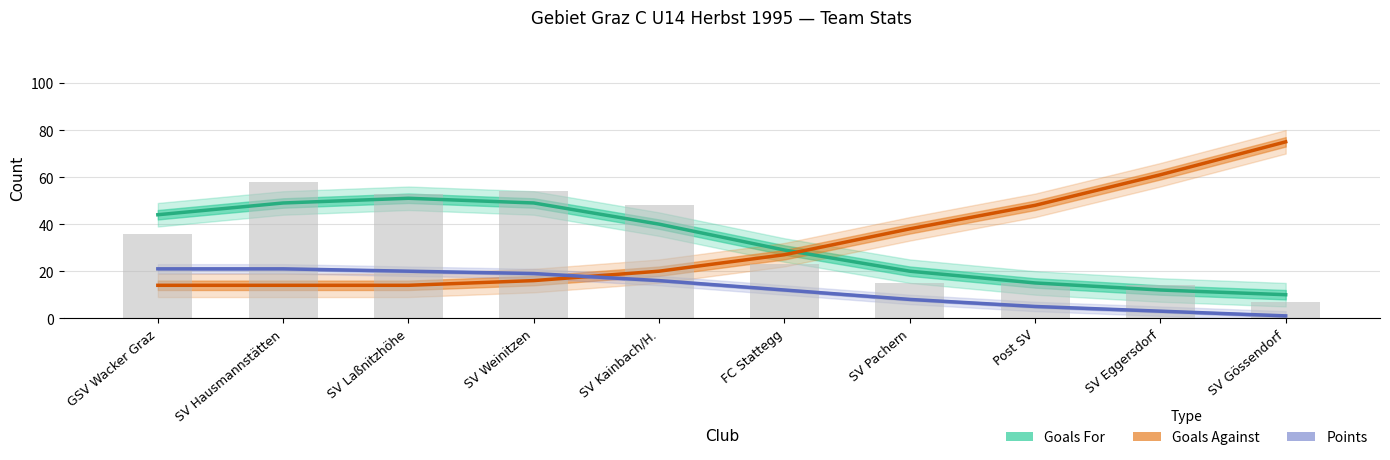

What is the spread (max minus min) of values at FC Stattegg?

17